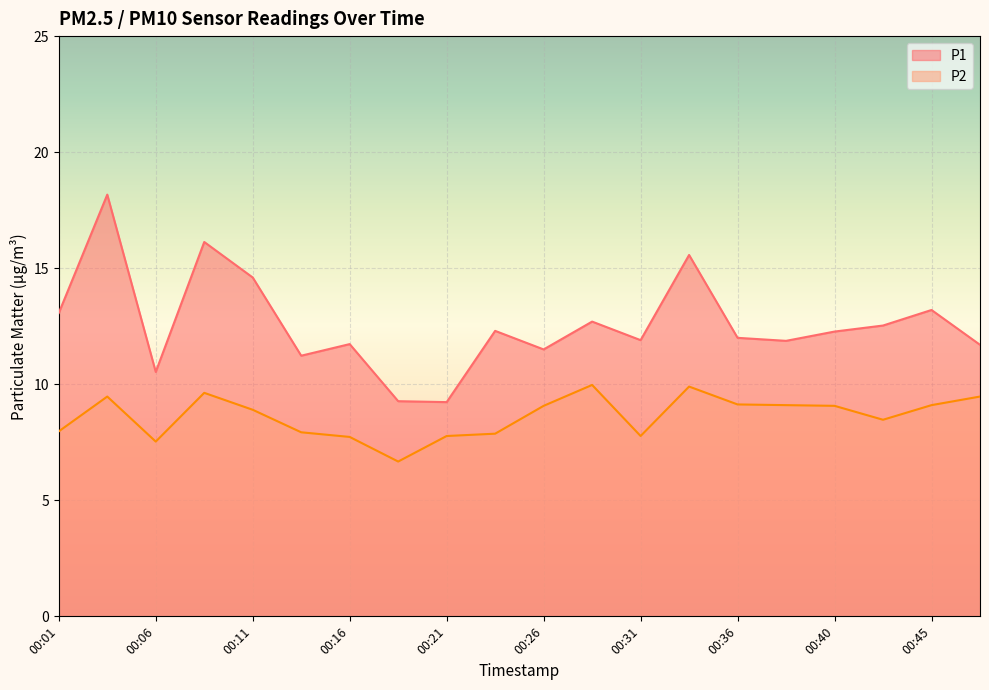

How many data points in P1 are above 12?

10